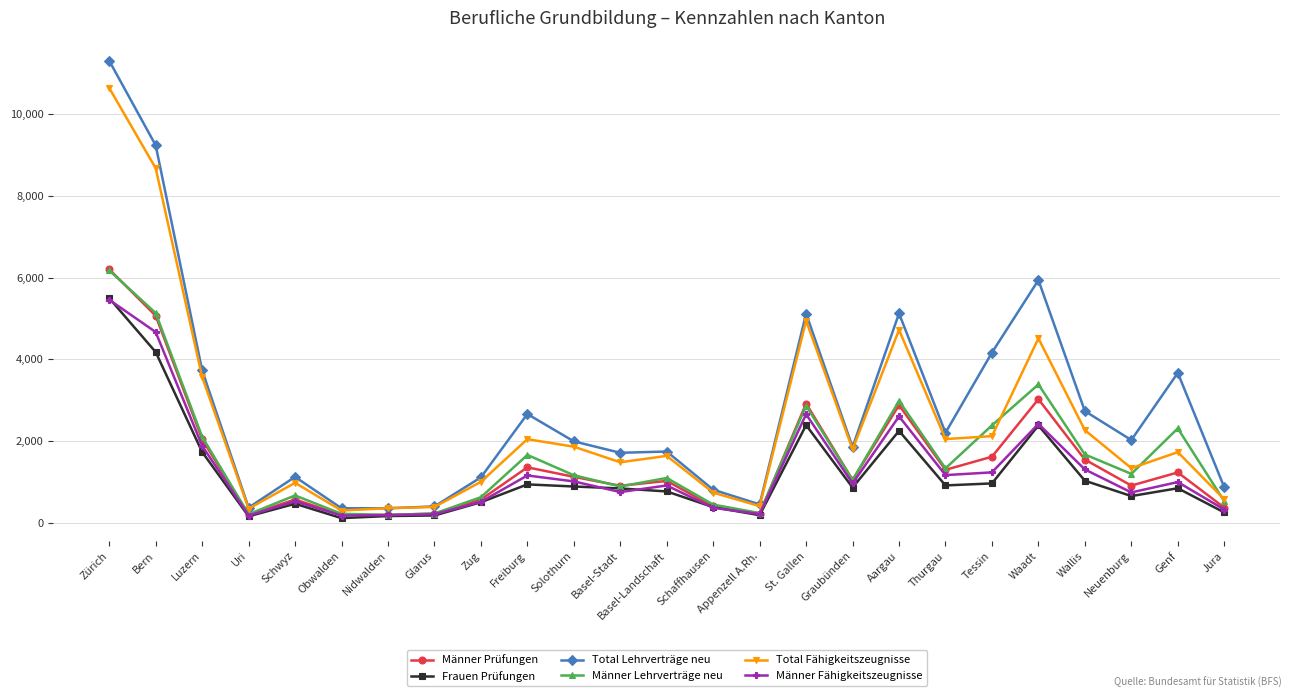

Which series has the widest spread of values?

Total Lehrverträge neu